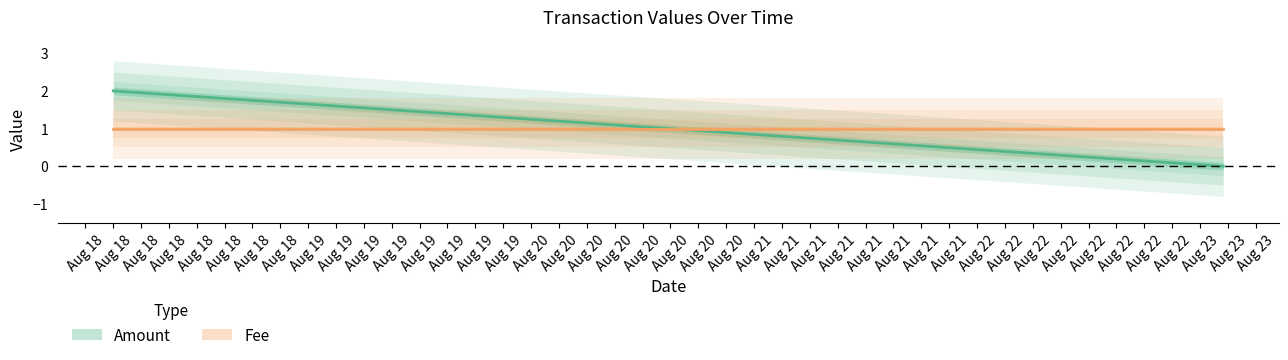

How many values are between 0 and 2?

3